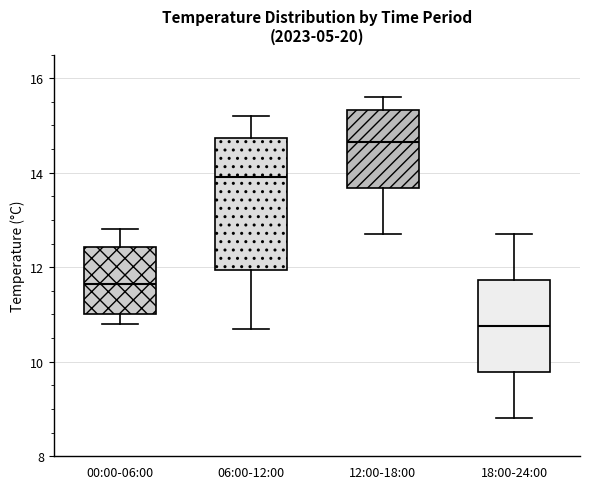

Which box has the highest median line?

12:00-18:00